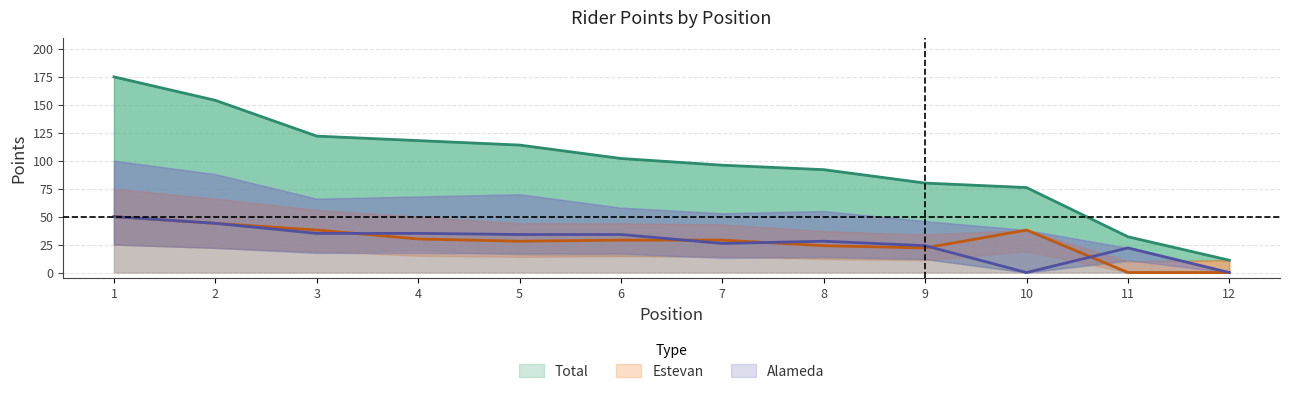

What is the value of the Estevan point at the 8th from the left?

24